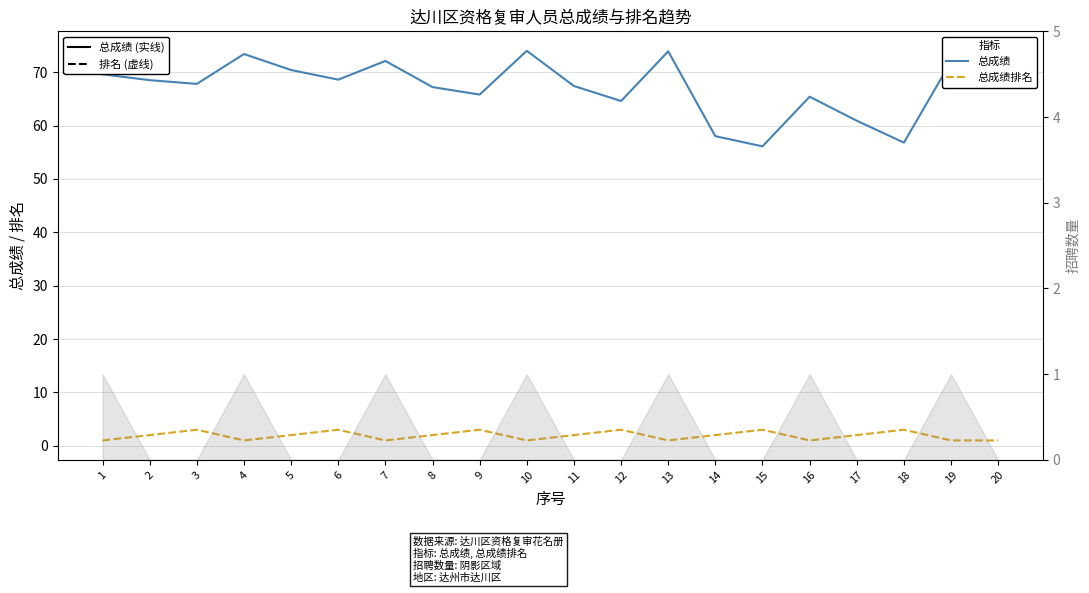

Where does the 总成绩 series first go above 68?

1